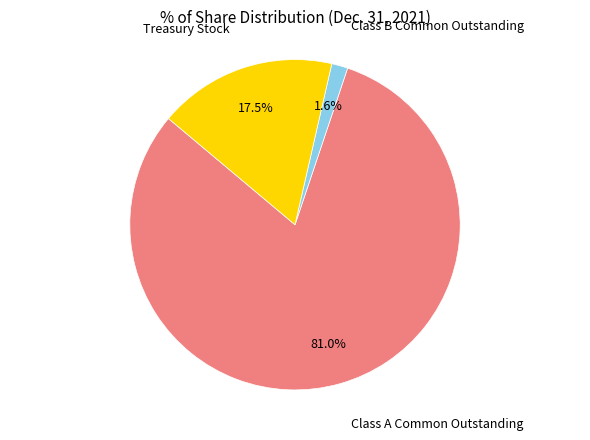

Does any single category account for the majority?

Yes